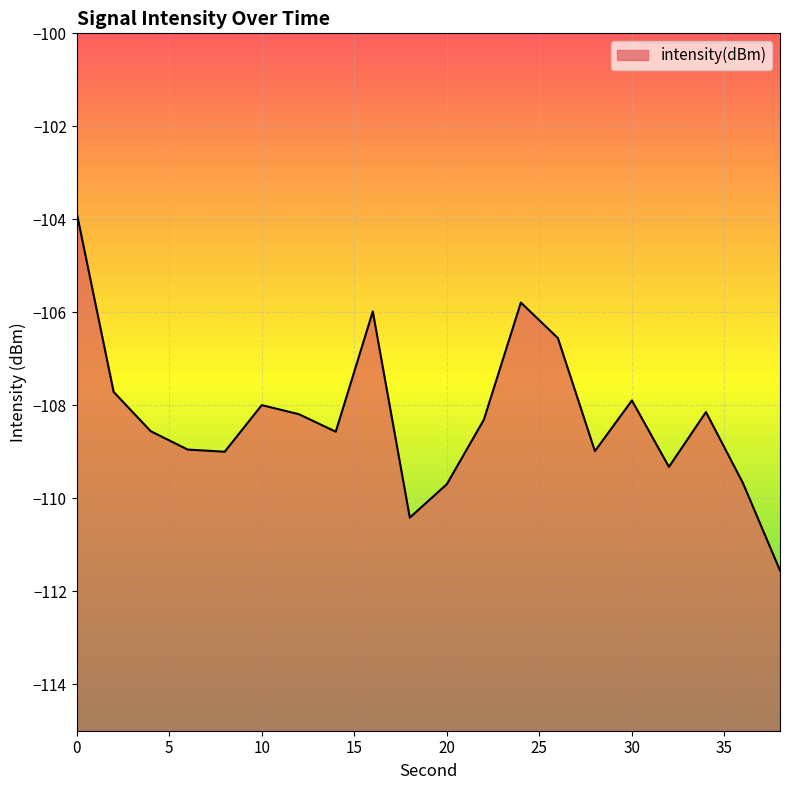

List the labels in order of value, largest first.

0, 24, 16, 26, 2, 30, 10, 34, 12, 22, 4, 14, 6, 28, 8, 32, 36, 20, 18, 38